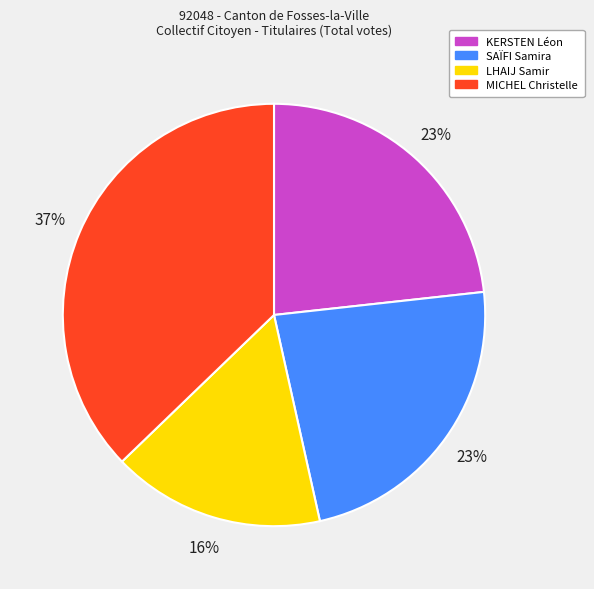

Which category has the biggest portion of the pie?

MICHEL Christelle